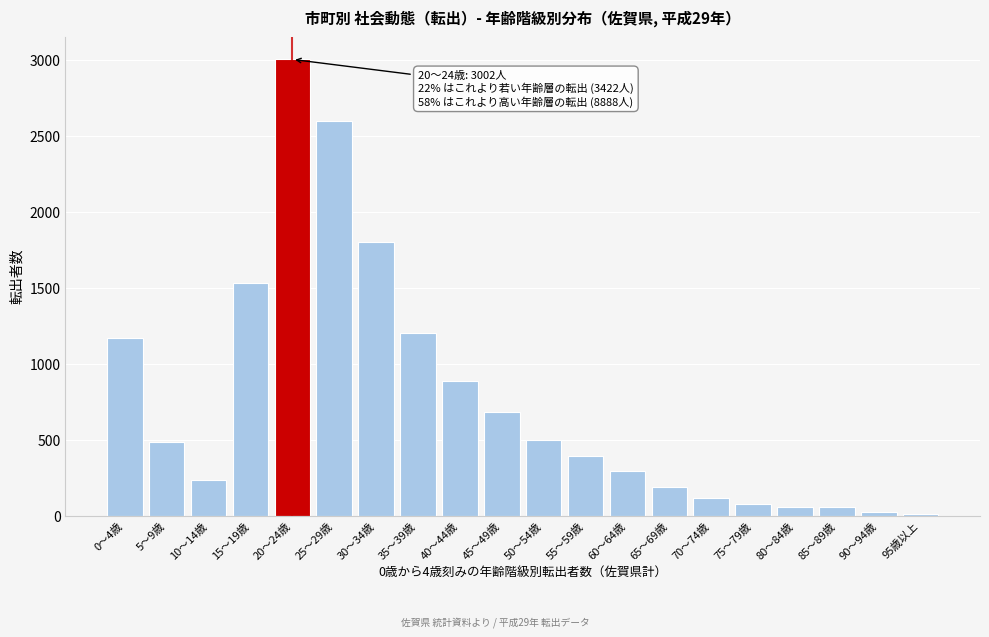

Reading left to right, transcribe all the data shown in this chart.

0～4歳=1168	5～9歳=488	10～14歳=234	15～19歳=1532	20～24歳=3002	25～29歳=2596	30～34歳=1801	35～39歳=1200	40～44歳=883	45～49歳=682	50～54歳=501	55～59歳=395	60～64歳=292	65～69歳=190	70～74歳=116	75～79歳=76	80～84歳=60	85～89歳=60	90～94歳=27	95歳以上=9